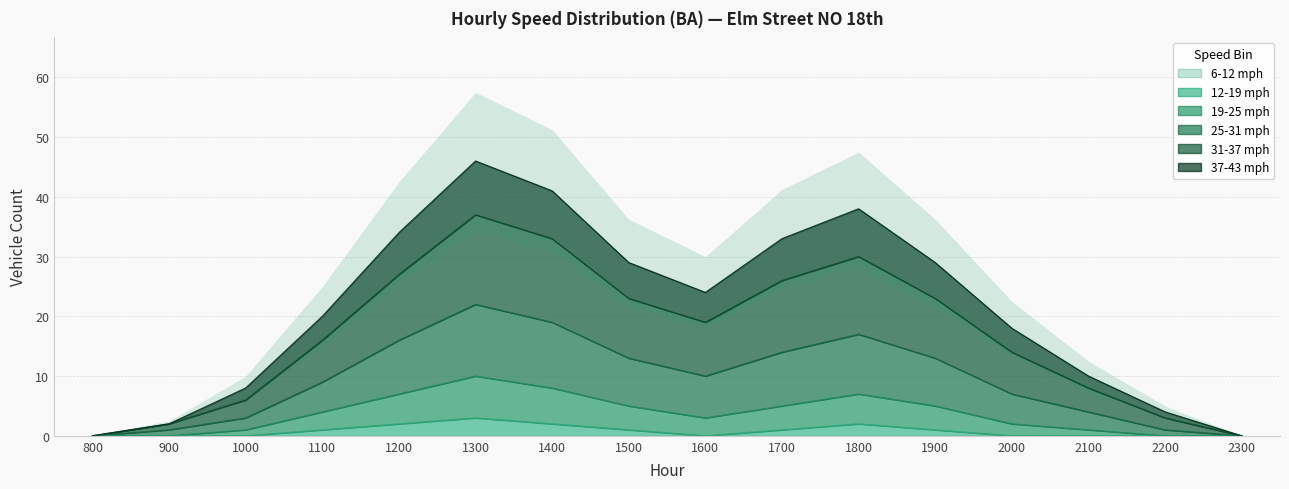

Rank the categories by 25-31 mph value from lowest to highest.

800, 2300, 900, 2200, 1000, 2100, 2000, 1100, 1600, 1500, 1900, 1700, 1200, 1800, 1400, 1300